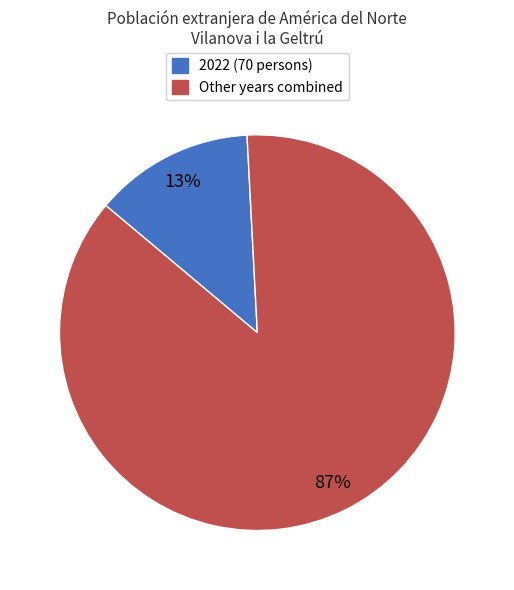

How many slices are in this pie chart?

2